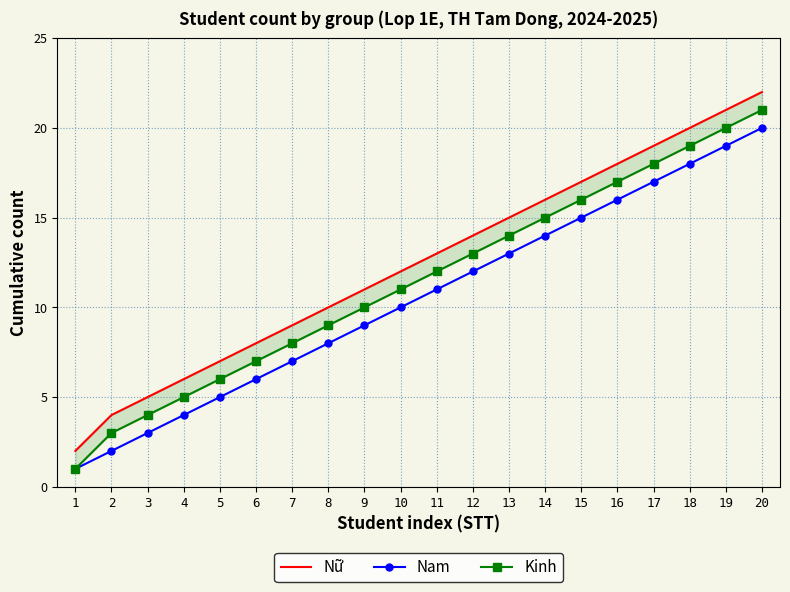

What are all the series names shown in the legend?

Nữ, Nam, Kinh